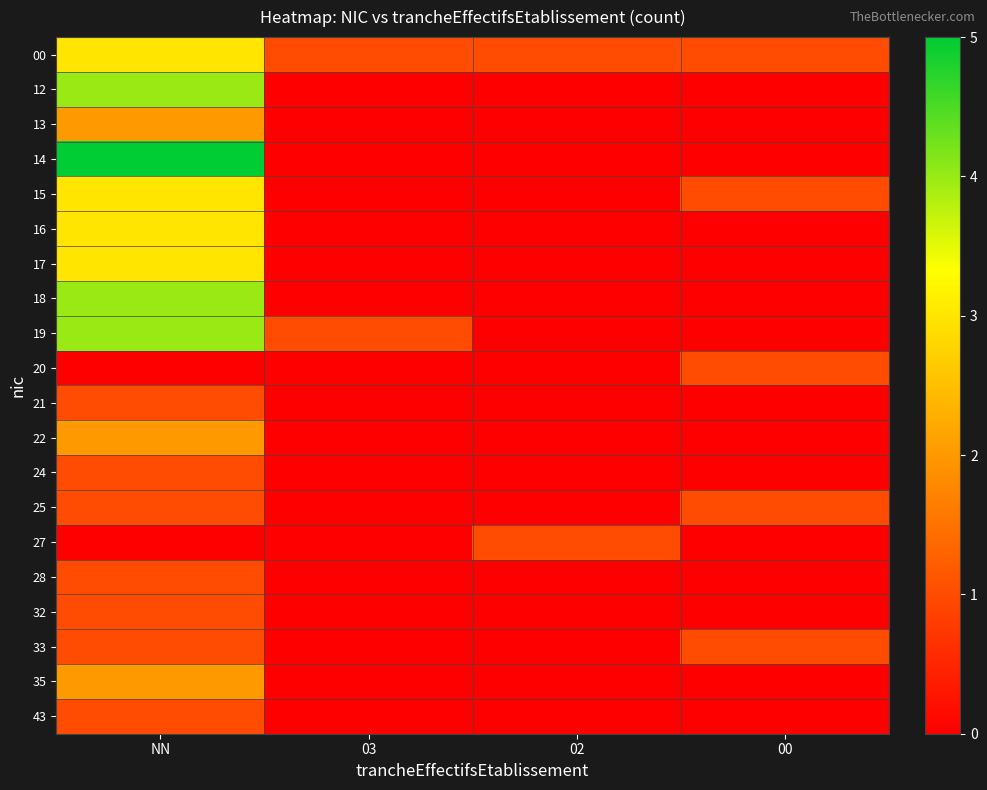

Reading left to right, list all the values displayed in this chart.

00: NN=3	03=1	02=1	00=1
12: NN=4	03=0	02=0	00=0
13: NN=2	03=0	02=0	00=0
14: NN=5	03=0	02=0	00=0
15: NN=3	03=0	02=0	00=1
16: NN=3	03=0	02=0	00=0
17: NN=3	03=0	02=0	00=0
18: NN=4	03=0	02=0	00=0
19: NN=4	03=1	02=0	00=0
20: NN=0	03=0	02=0	00=1
21: NN=1	03=0	02=0	00=0
22: NN=2	03=0	02=0	00=0
24: NN=1	03=0	02=0	00=0
25: NN=1	03=0	02=0	00=1
27: NN=0	03=0	02=1	00=0
28: NN=1	03=0	02=0	00=0
32: NN=1	03=0	02=0	00=0
33: NN=1	03=0	02=0	00=1
35: NN=2	03=0	02=0	00=0
43: NN=1	03=0	02=0	00=0